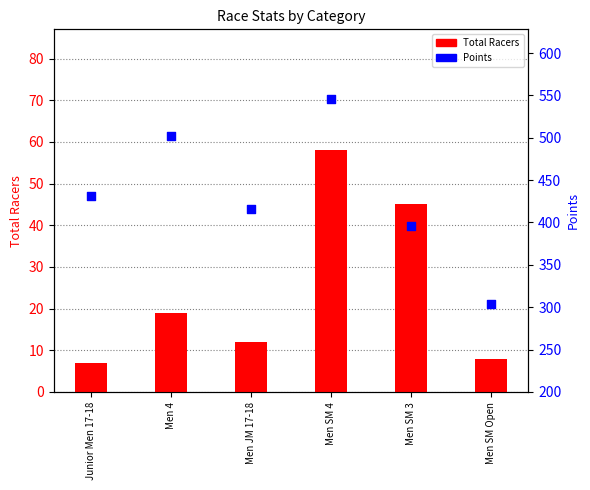

Which series has the largest total across all categories?

Points